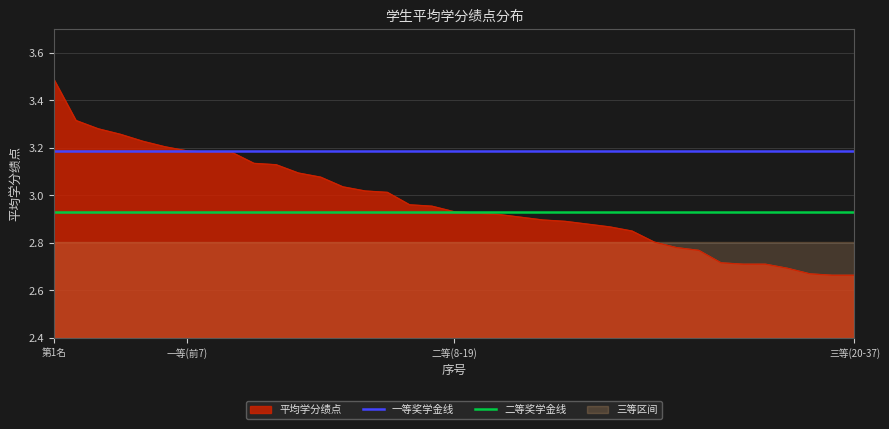

How many data points does each series have?

37